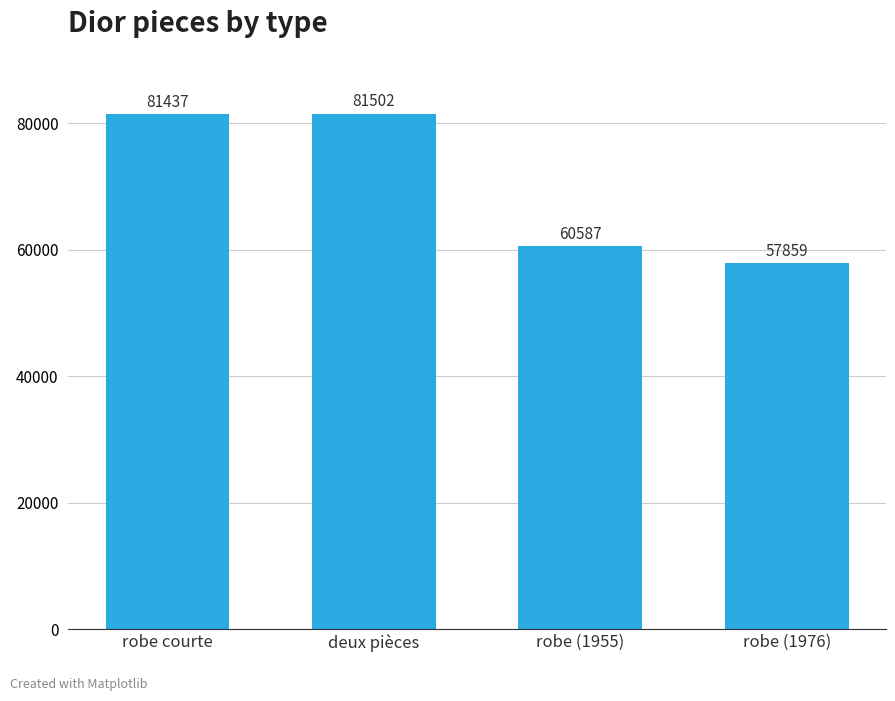

Rank the categories by value from lowest to highest.

robe (1976), robe (1955), robe courte, deux pièces